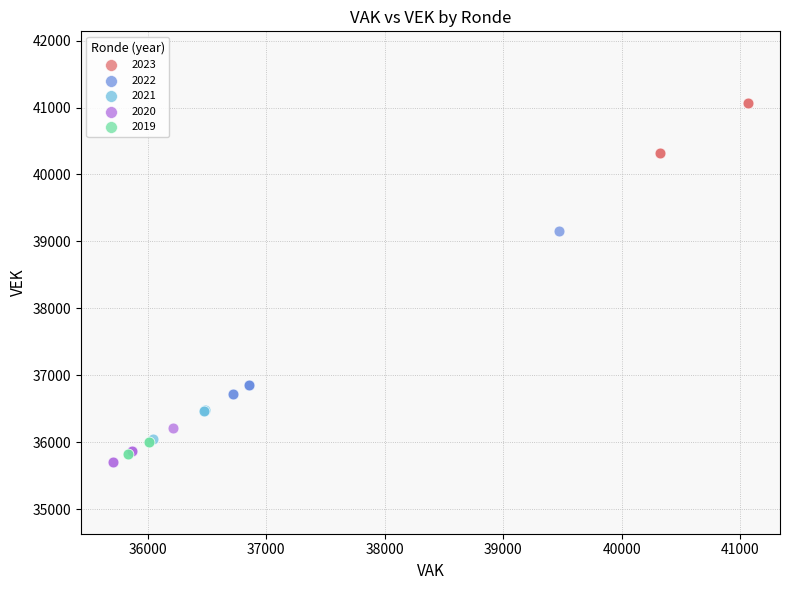

Which series reaches the maximum Y coordinate?

2023